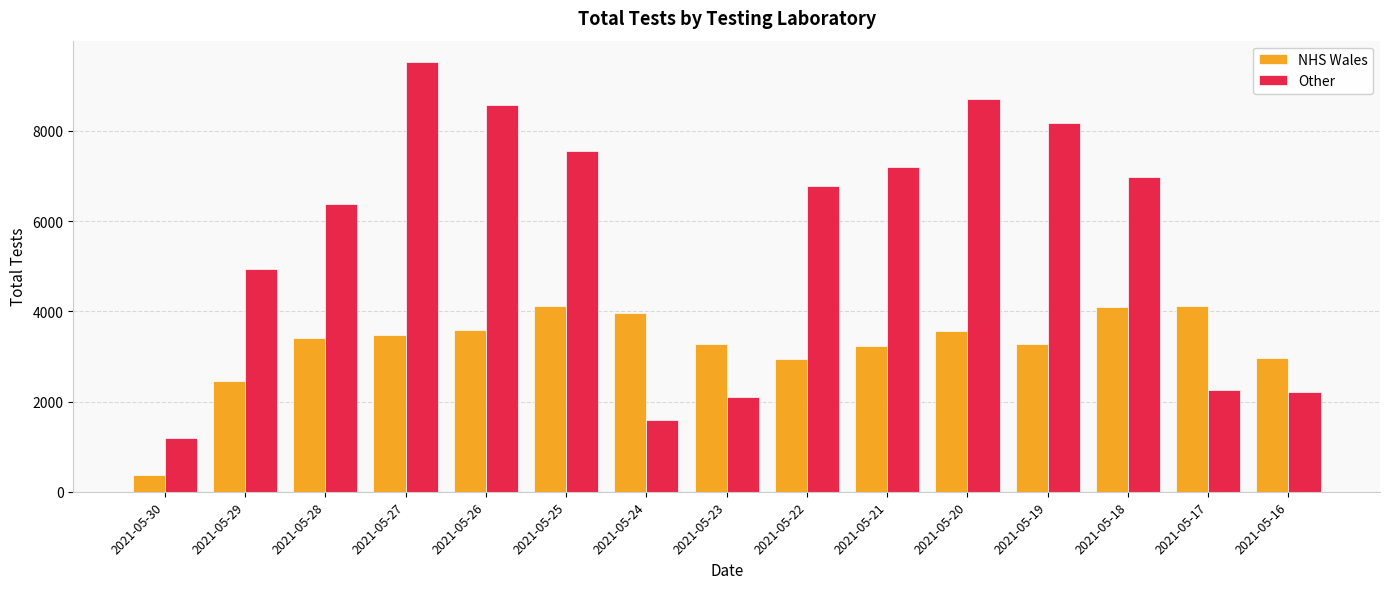

True or false: Other has a value of 12020 at 2021-05-18.

False